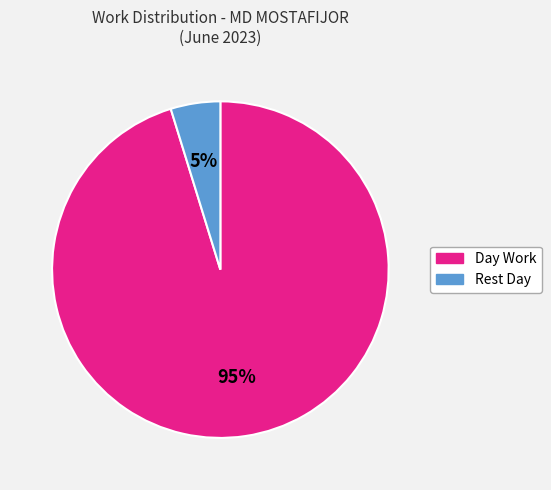

Does any single category account for the majority?

Yes